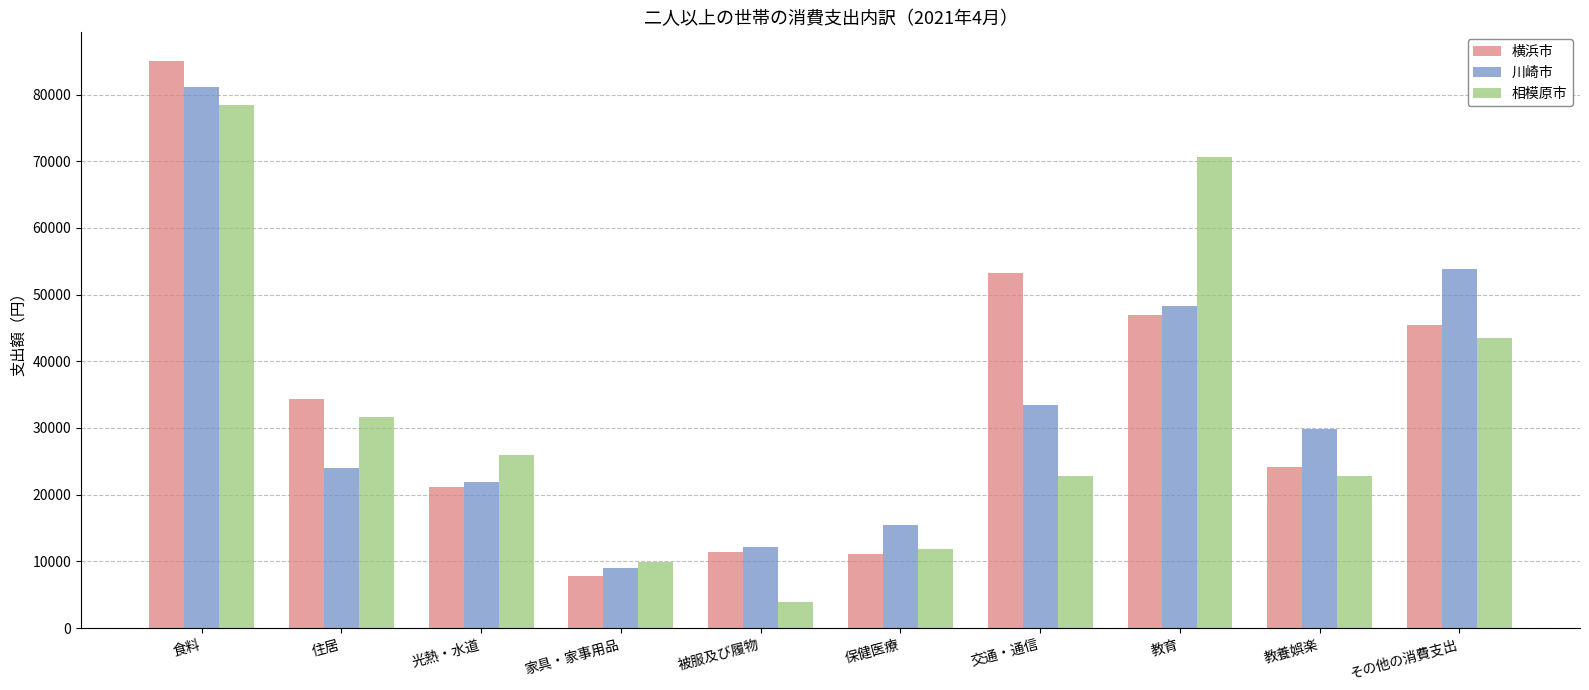

What is the minimum value for 相模原市?

3837